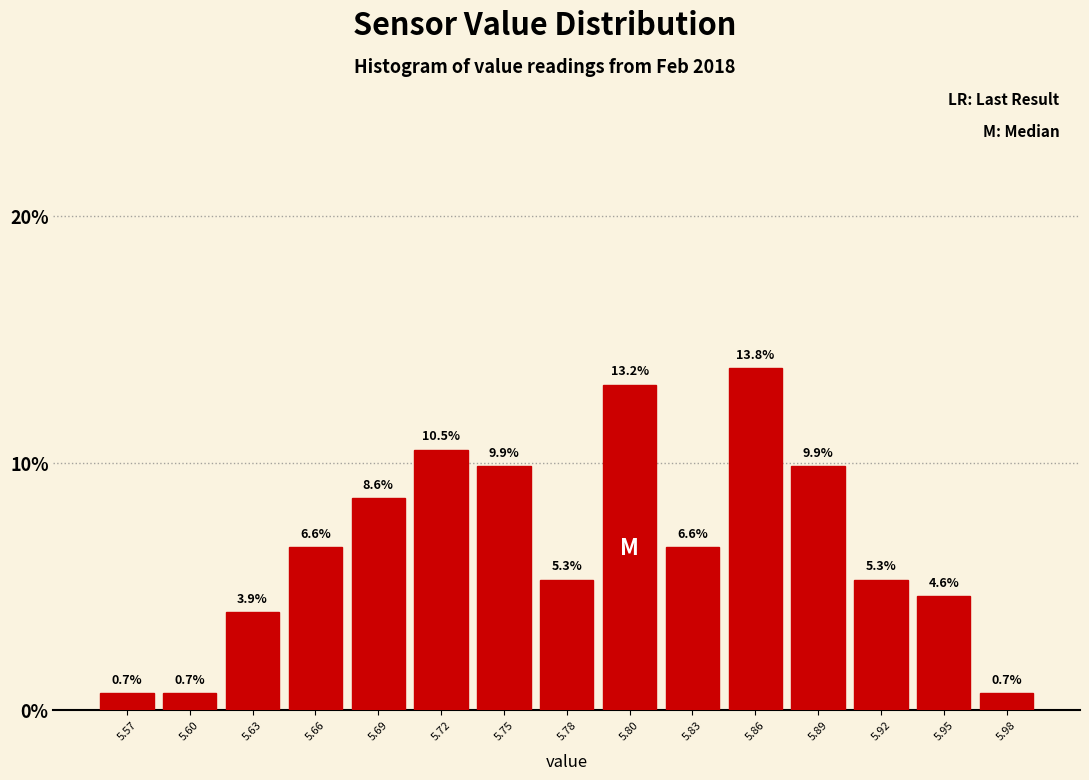

Reading right to left, list all the values displayed in this chart.

5.98=0.7	5.95=4.6	5.92=5.3	5.89=9.9	5.86=13.8	5.83=6.6	5.80=13.2	5.78=5.3	5.75=9.9	5.72=10.5	5.69=8.6	5.66=6.6	5.63=3.9	5.60=0.7	5.57=0.7